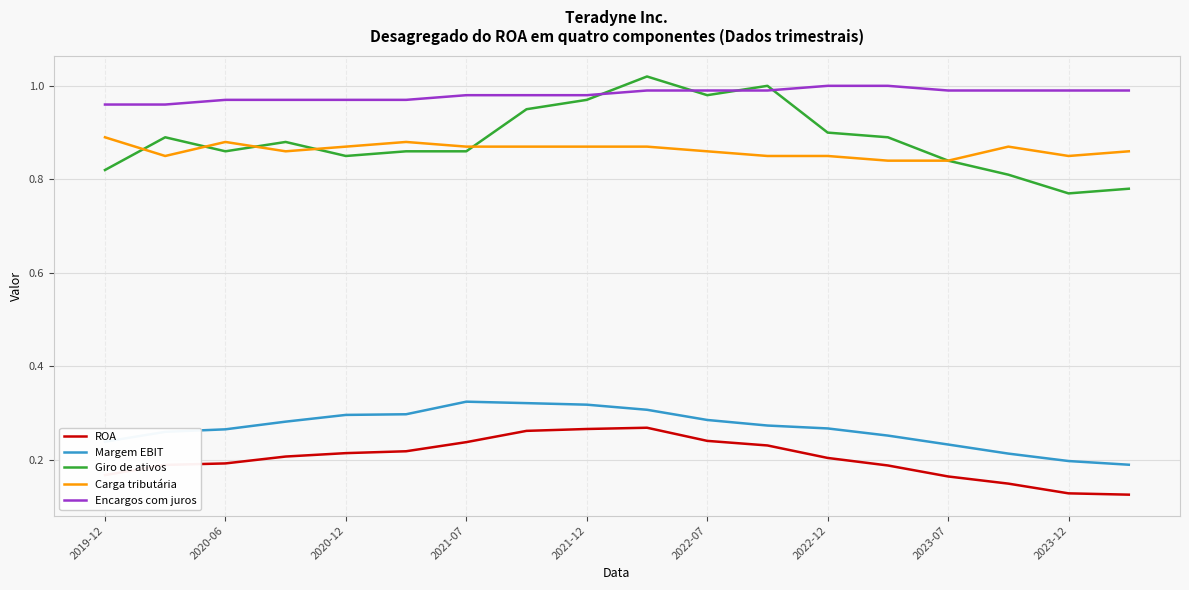

Is this an area chart (filled region under the line)?

No